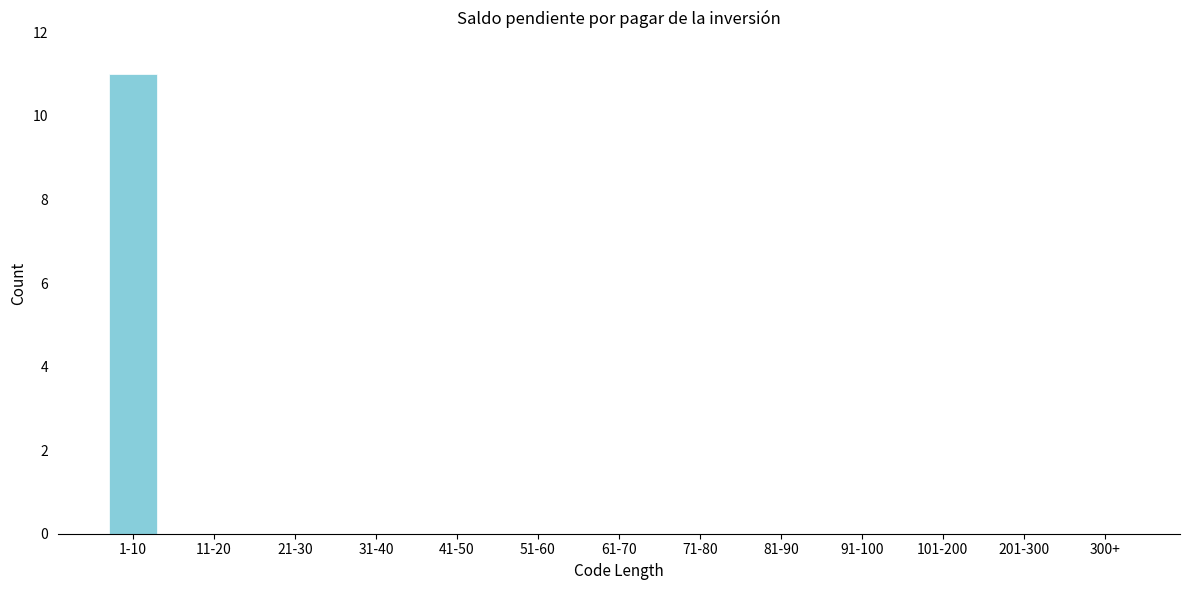

Reading left to right, extract all data points from this chart.

1-10=11	11-20=0	21-30=0	31-40=0	41-50=0	51-60=0	61-70=0	71-80=0	81-90=0	91-100=0	101-200=0	201-300=0	300+=0